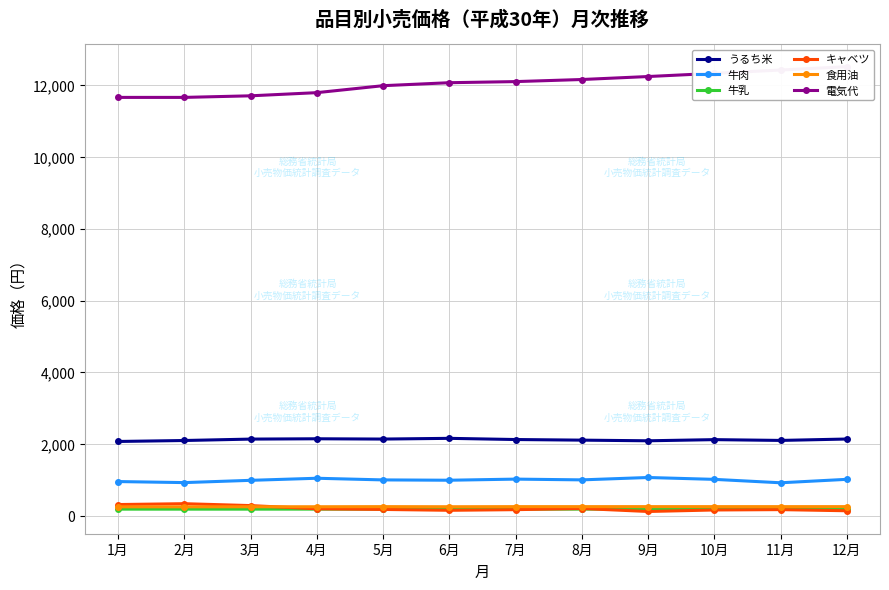

Does the chart display data point markers on the line(s)?

Yes